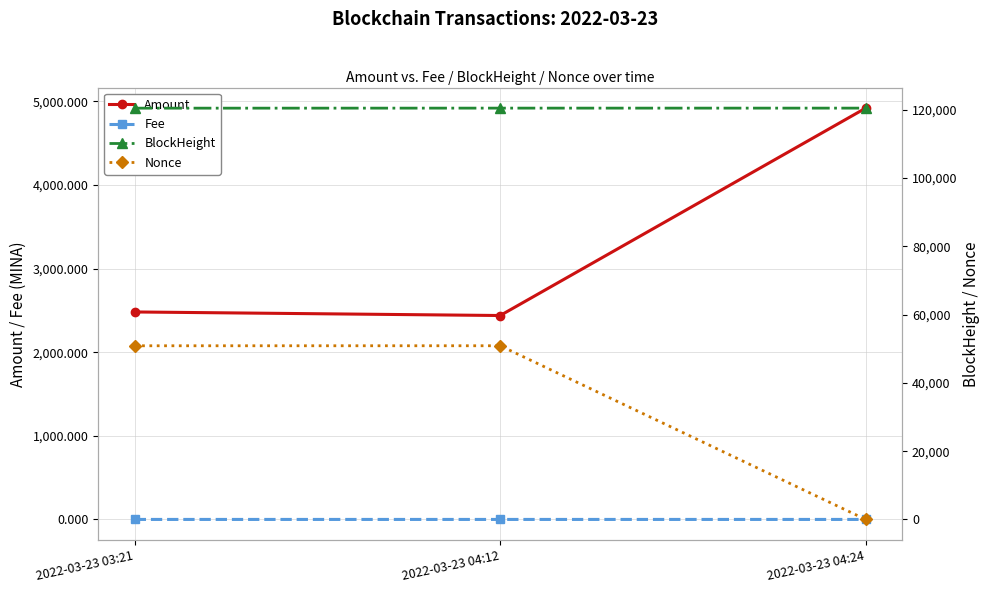

Which series has the largest total across all categories?

BlockHeight